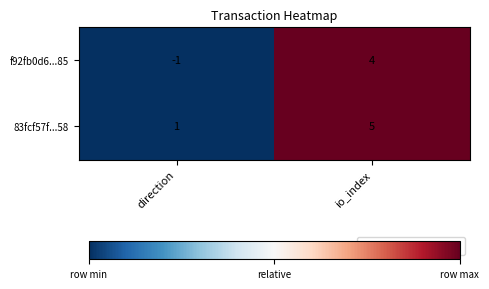

The value of f92fb0d6...85 at io_index is 2. True or false?

False